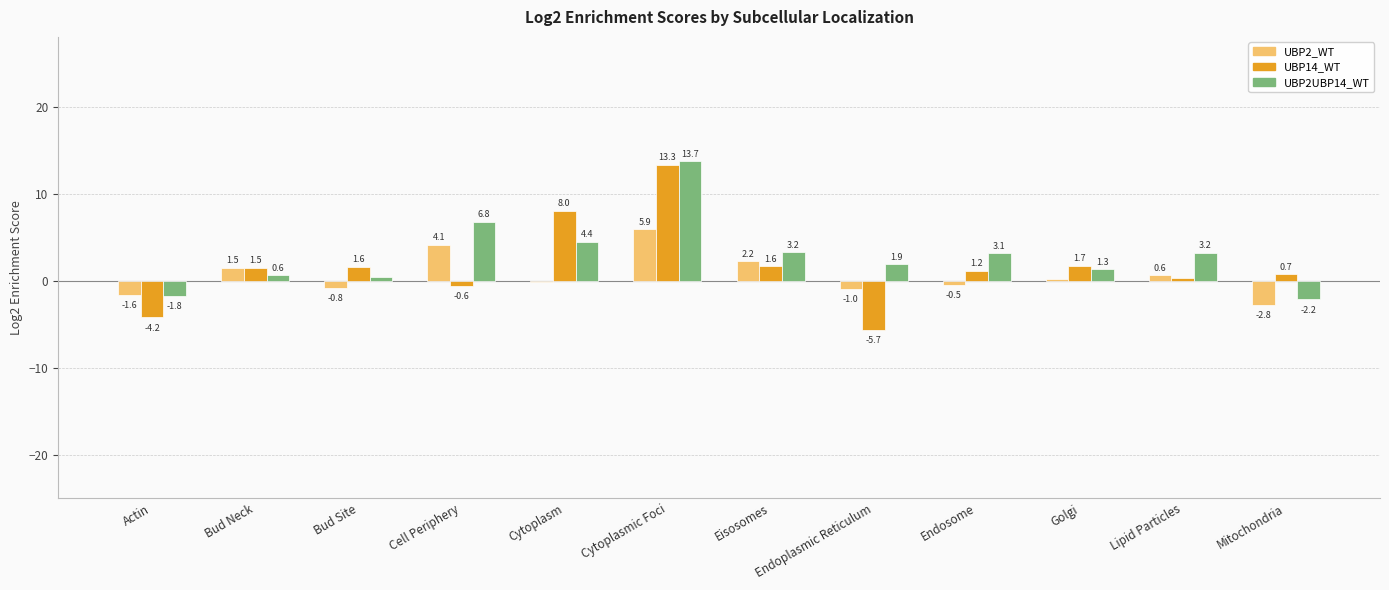

Read the UBP2UBP14_WT value at Cytoplasm.

4.4